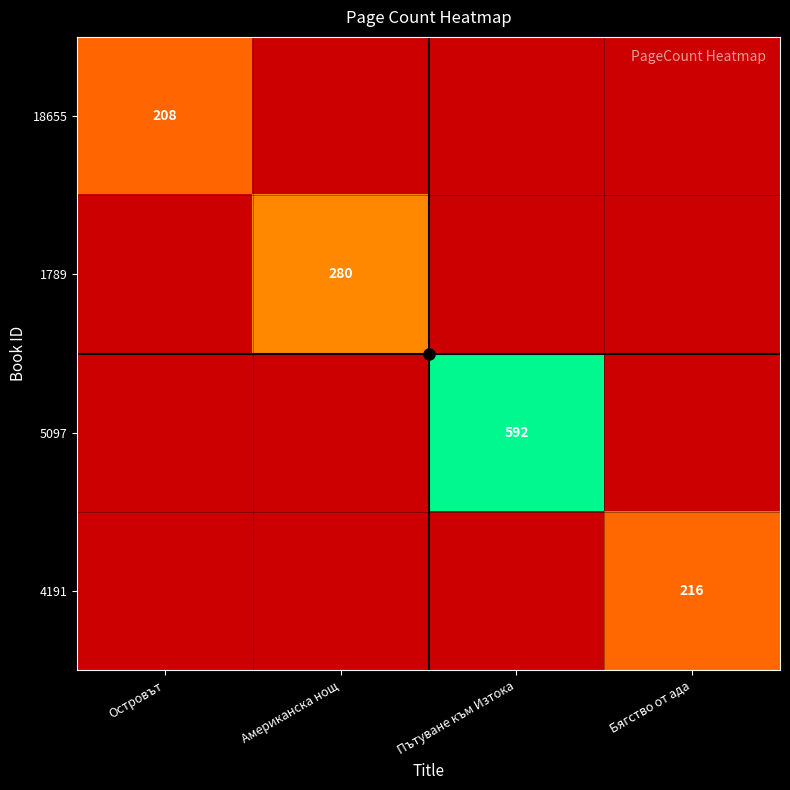

The 4191 series shows 347 at Бягство от ада. True or false?

False